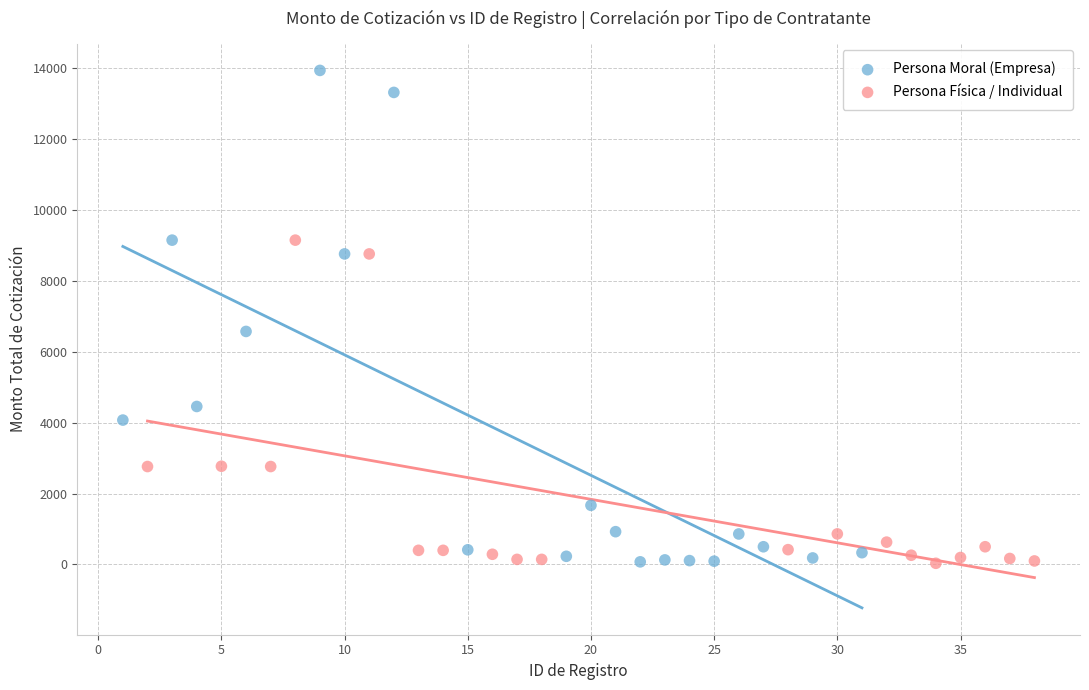

Which series reaches the maximum Y coordinate?

Persona Moral (Empresa)